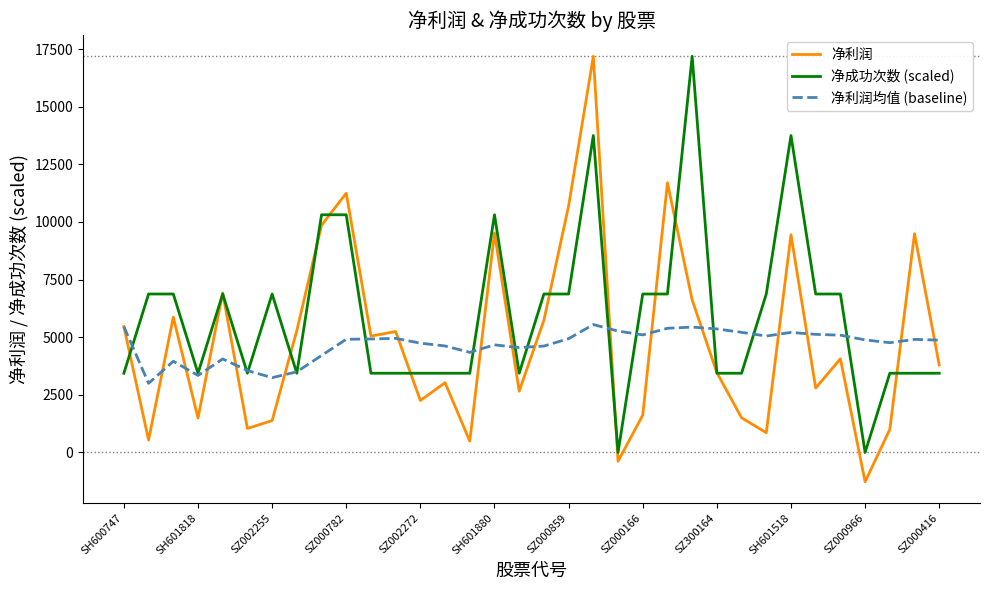

At how many categories does at least one series exceed 3019?

34